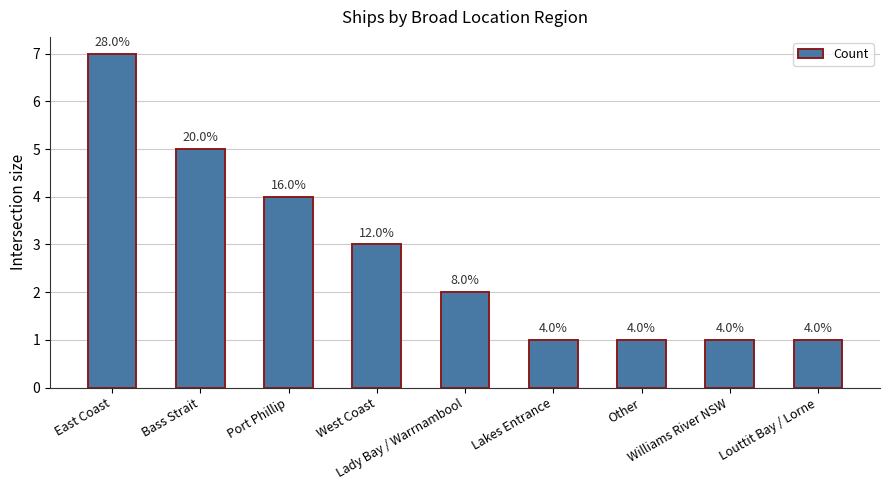

Does the chart contain stacked bars?

No